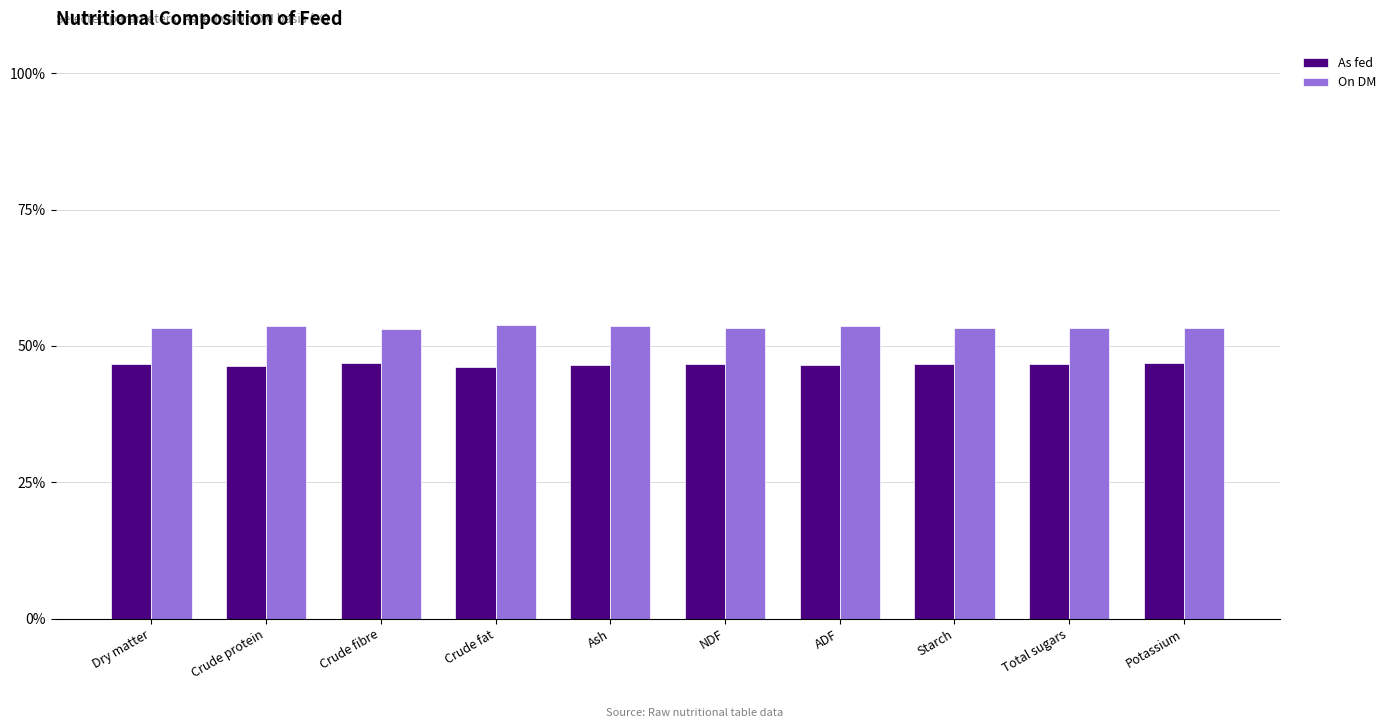

Rank the series at Starch from lowest to highest value.

As fed, On DM